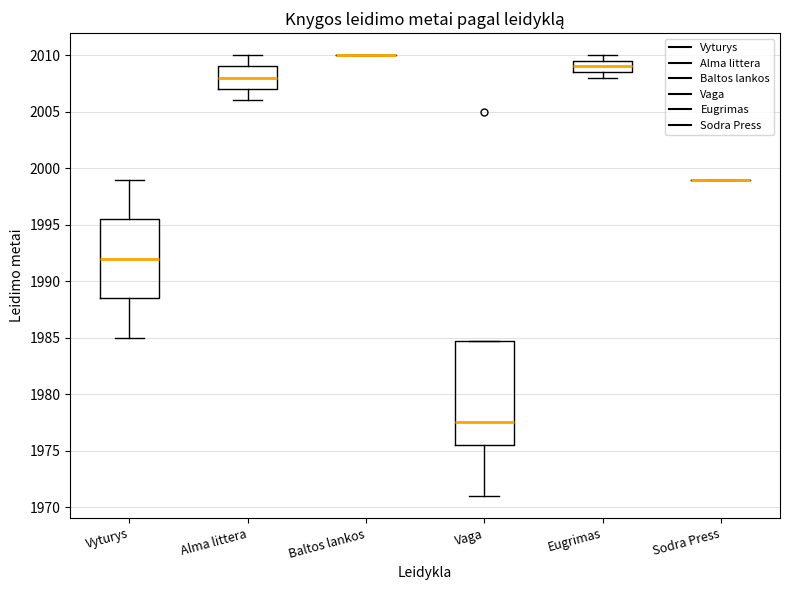

Where is the upper edge of the box for Alma littera on the y-axis? The values are not printed on the chart, so give them approximately, as read against the axis.

2009.0